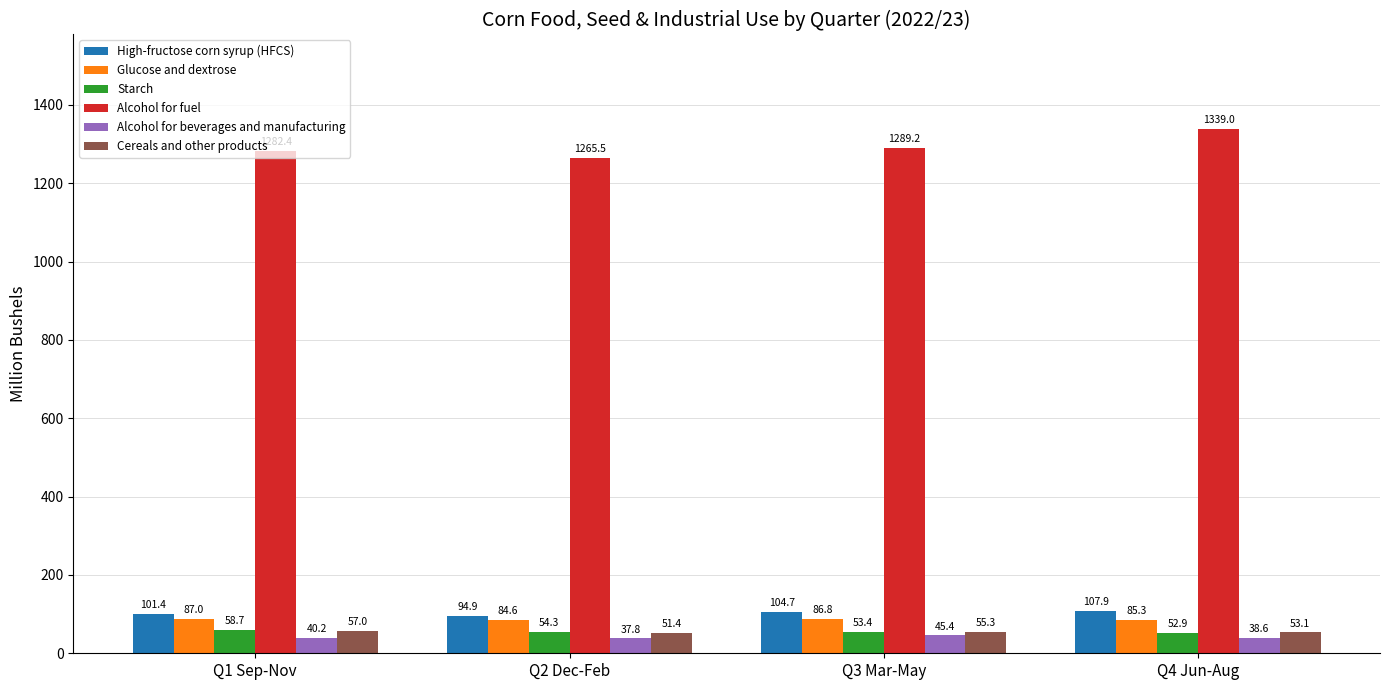

What is the label of the 1st bar from the left?

Q1 Sep-Nov